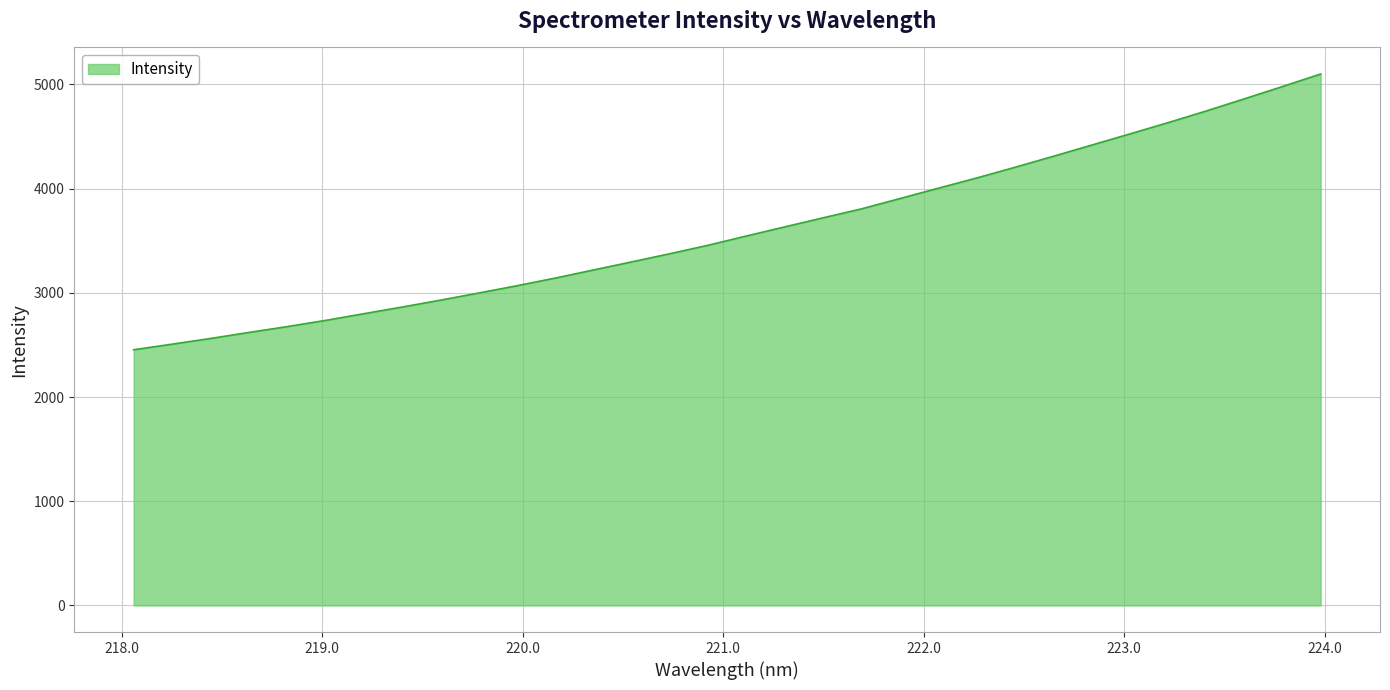

What is the sum of all values?

115163.5